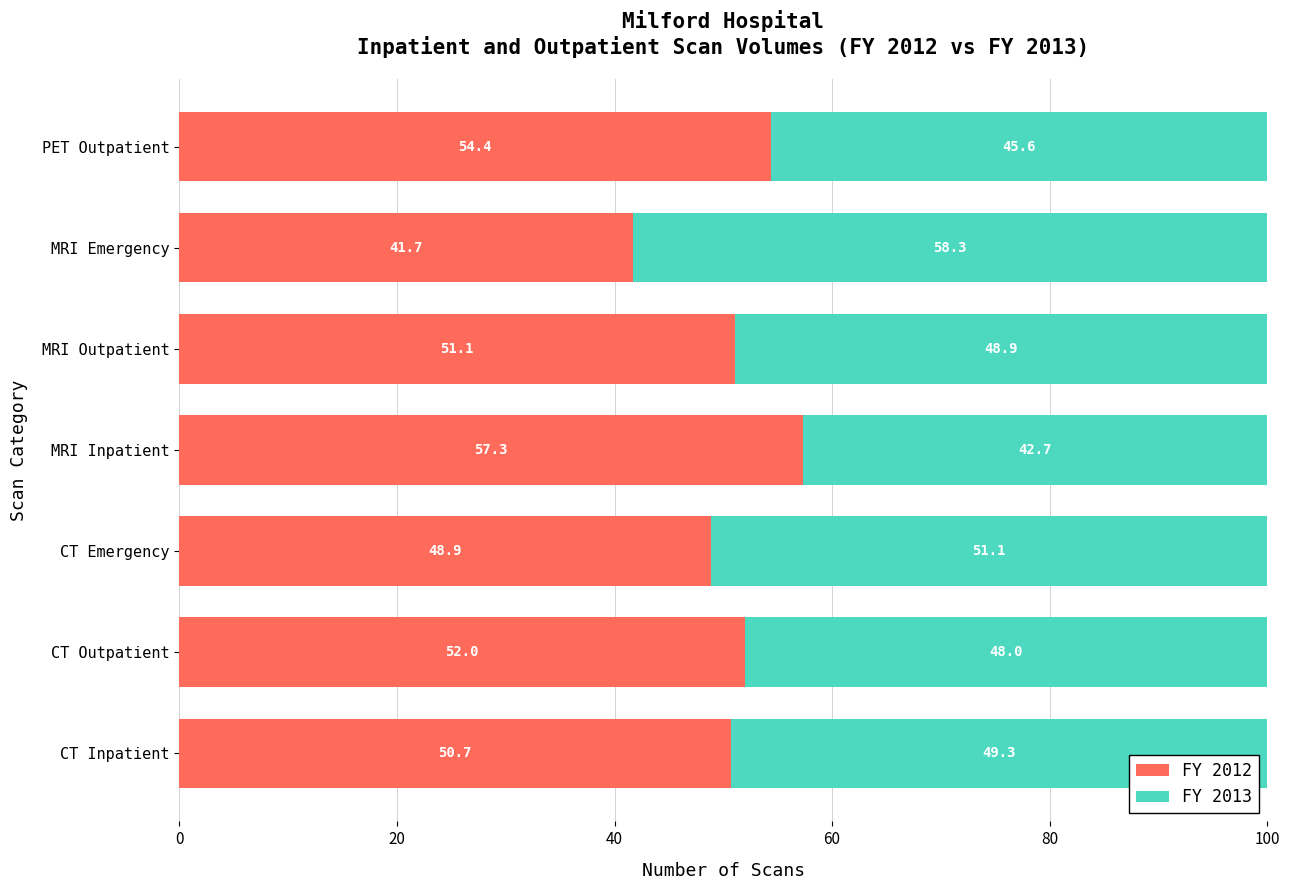

What is the lowest value of the FY 2012 series?

41.7